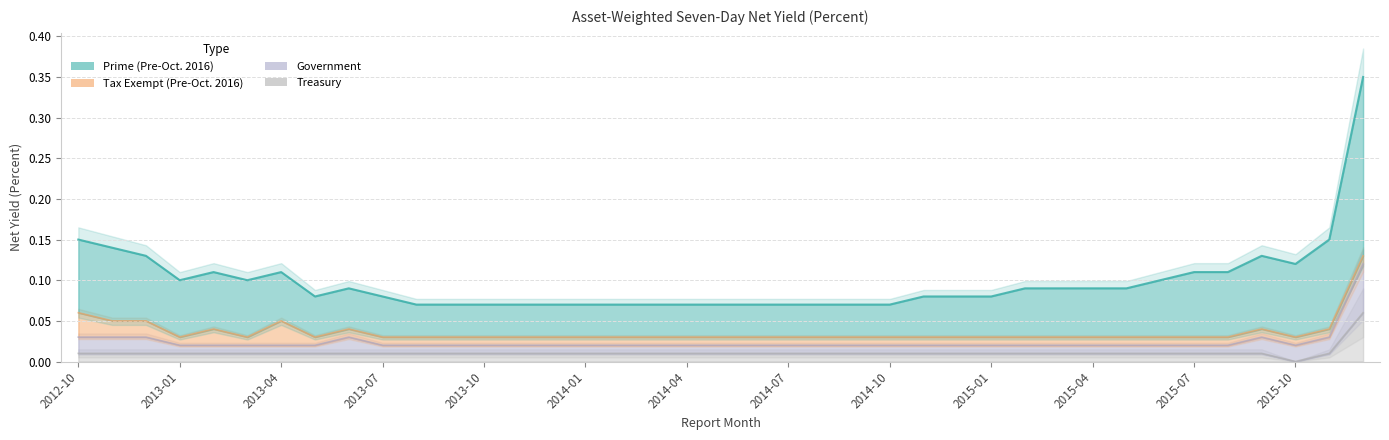

How many values in Treasury are above zero?

38